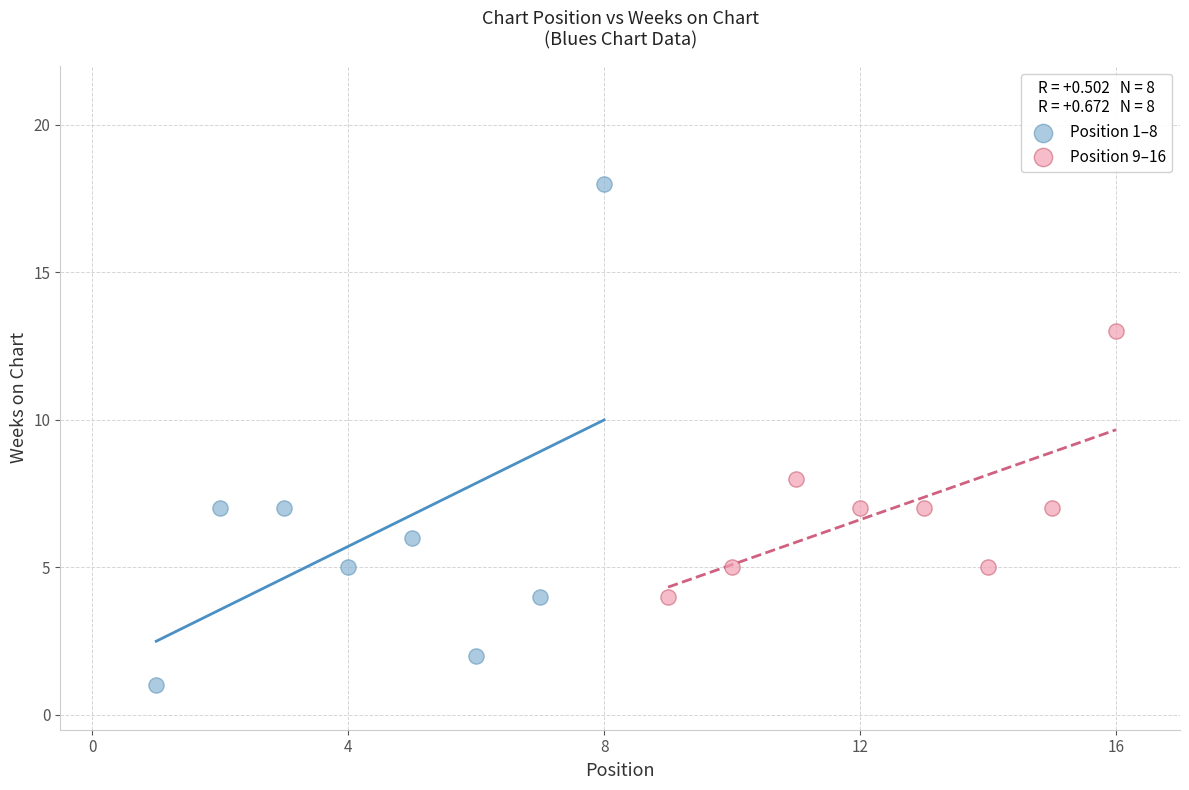

What are all the series names shown in the legend?

Position 1–8, Position 9–16